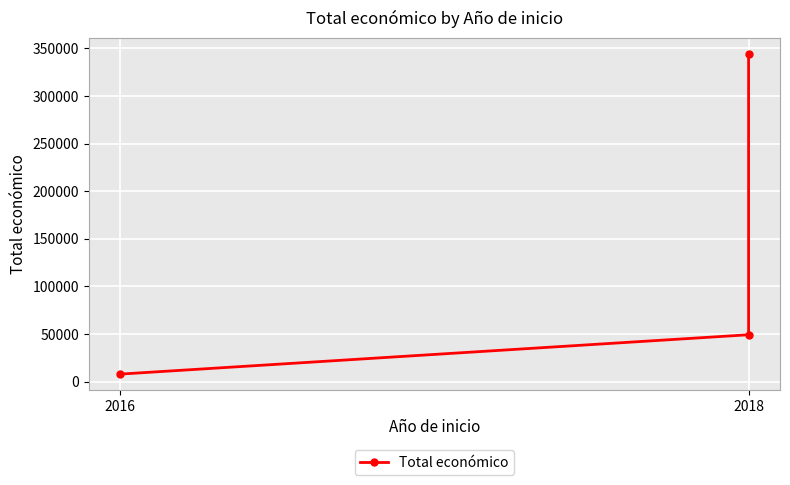

What is the smallest value displayed?

7980